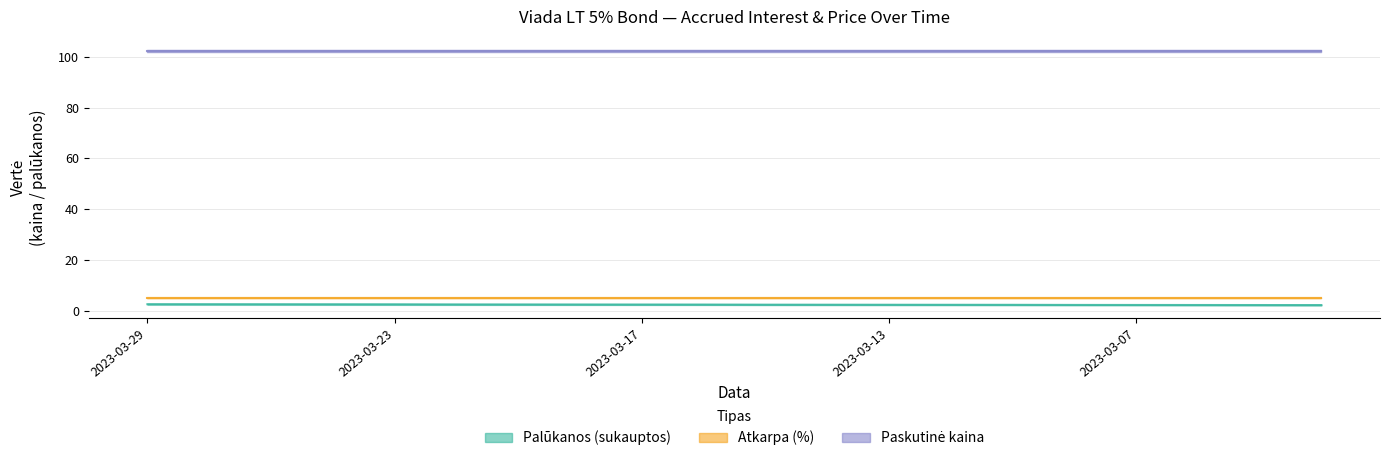

True or false: Paskutinė kaina line has more than 2 points higher than both neighbors.

False